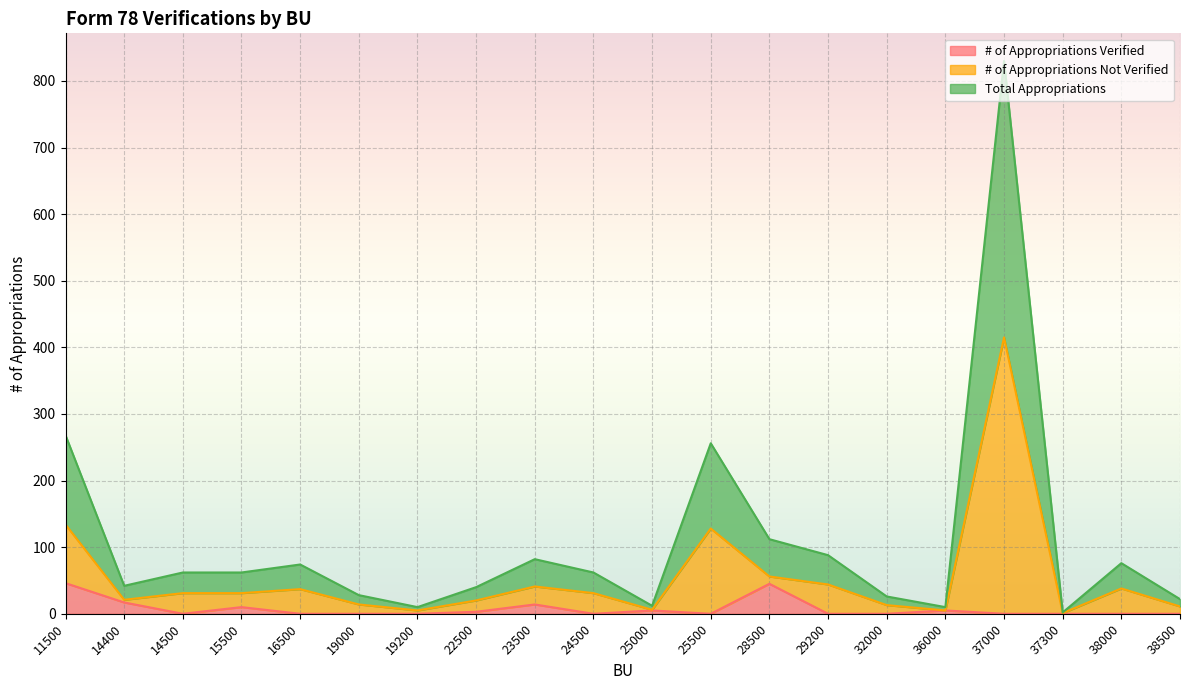

Where is the first local minimum for # of Appropriations Not Verified?

14400